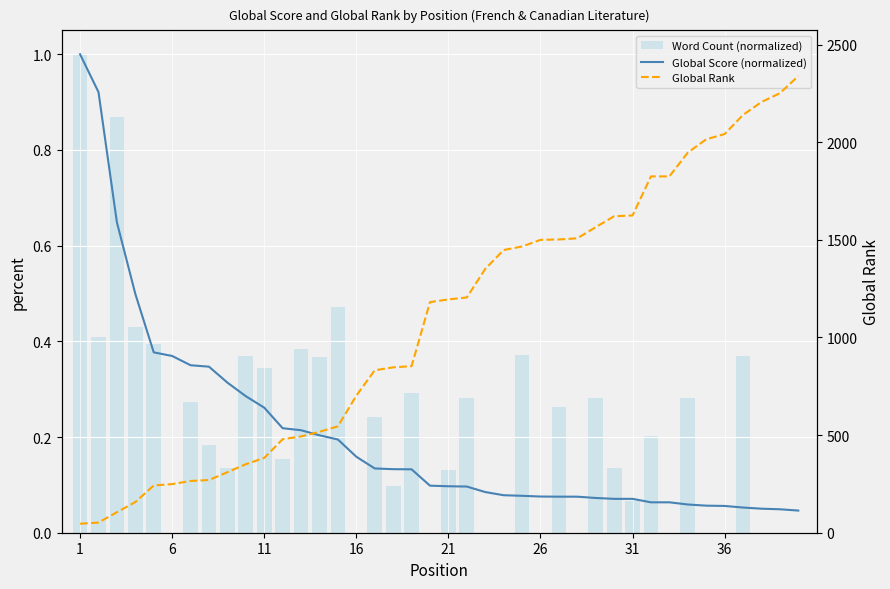

Between 31 and 10, which series saw the biggest shift?

Global Rank